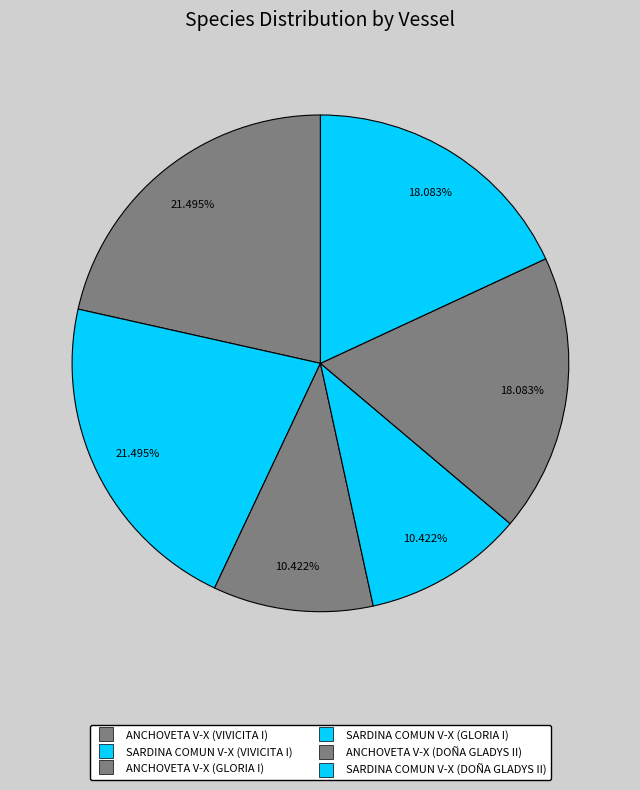

To the nearest percent, what percentage of the pie is SARDINA COMUN V-X (VIVICITA I)?

21%